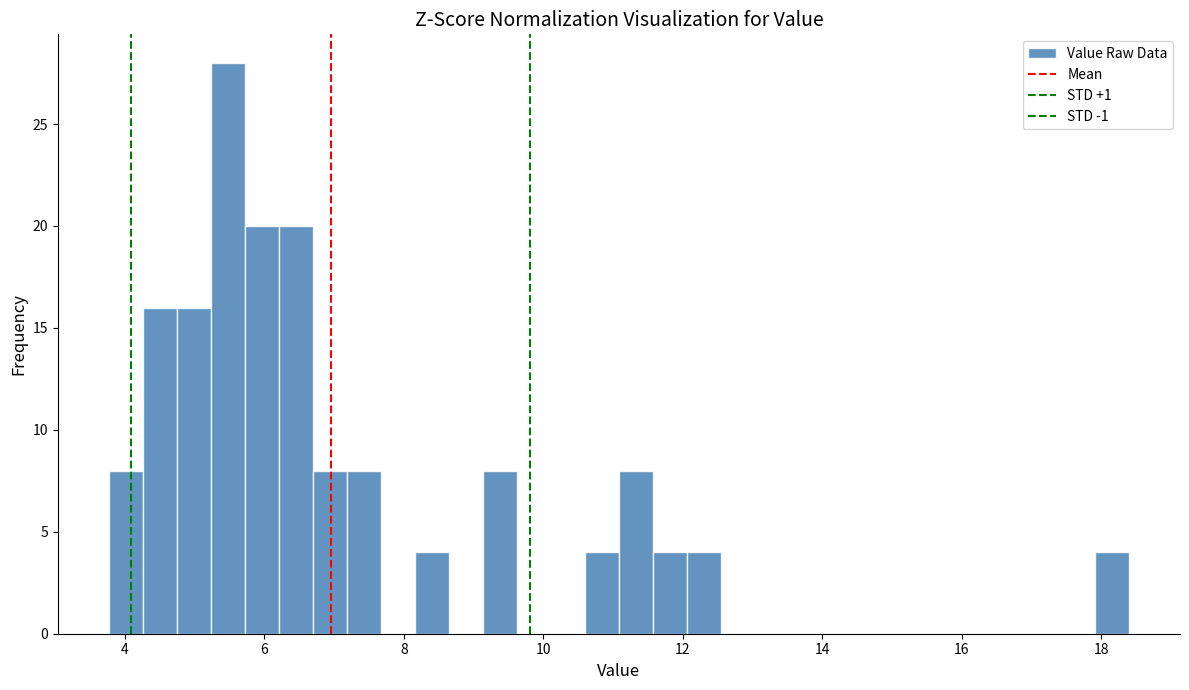

Read against the x-axis, roughly where is the centre of the tallest bar?

5.4